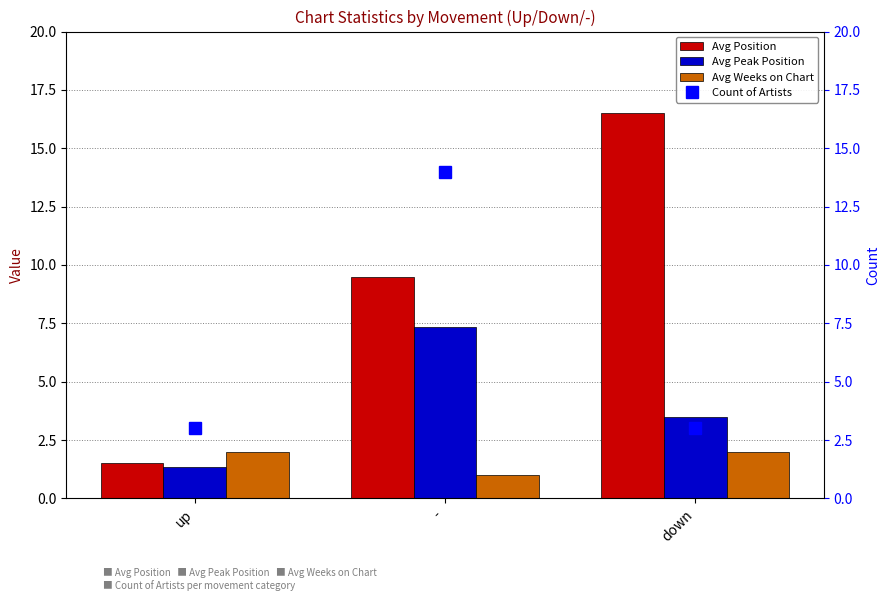

Rank the series by their average value, from lowest to highest.

Avg Weeks on Chart, Avg Peak Position, Count of Artists, Avg Position